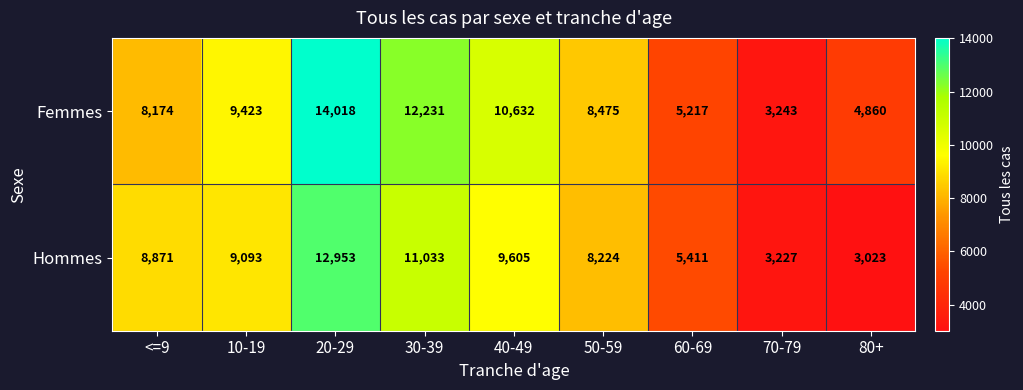

Where is Hommes nearest to the value 7988?

50-59